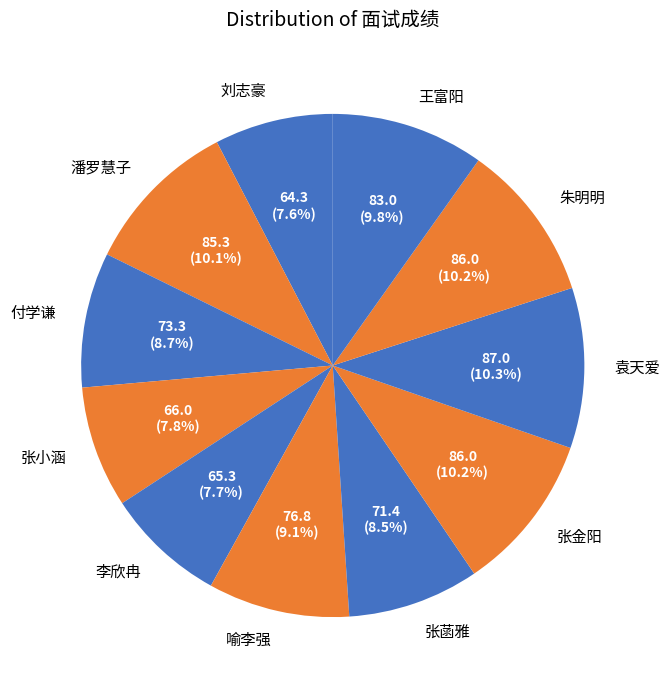

Is 张金阳 the majority of the pie?

No